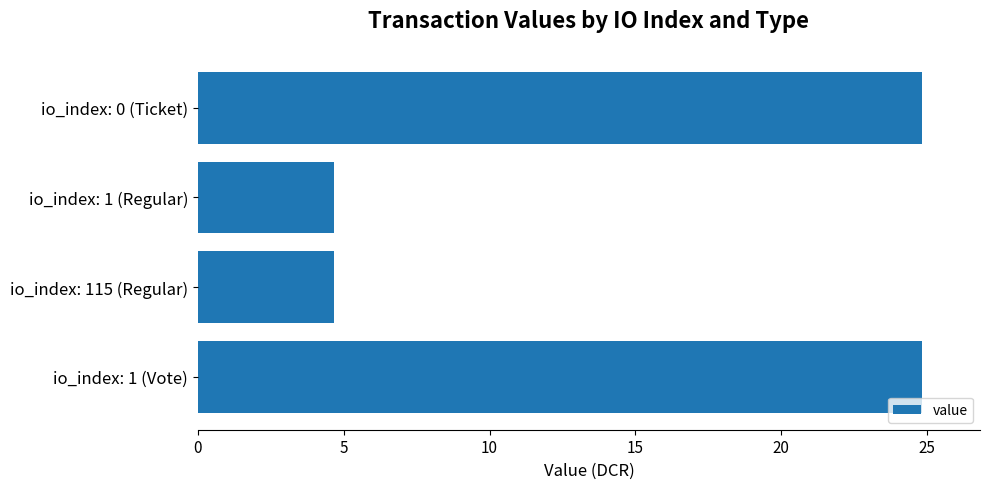

Which has a higher value, io_index: 1 (Regular) or io_index: 1 (Vote)?

io_index: 1 (Vote)